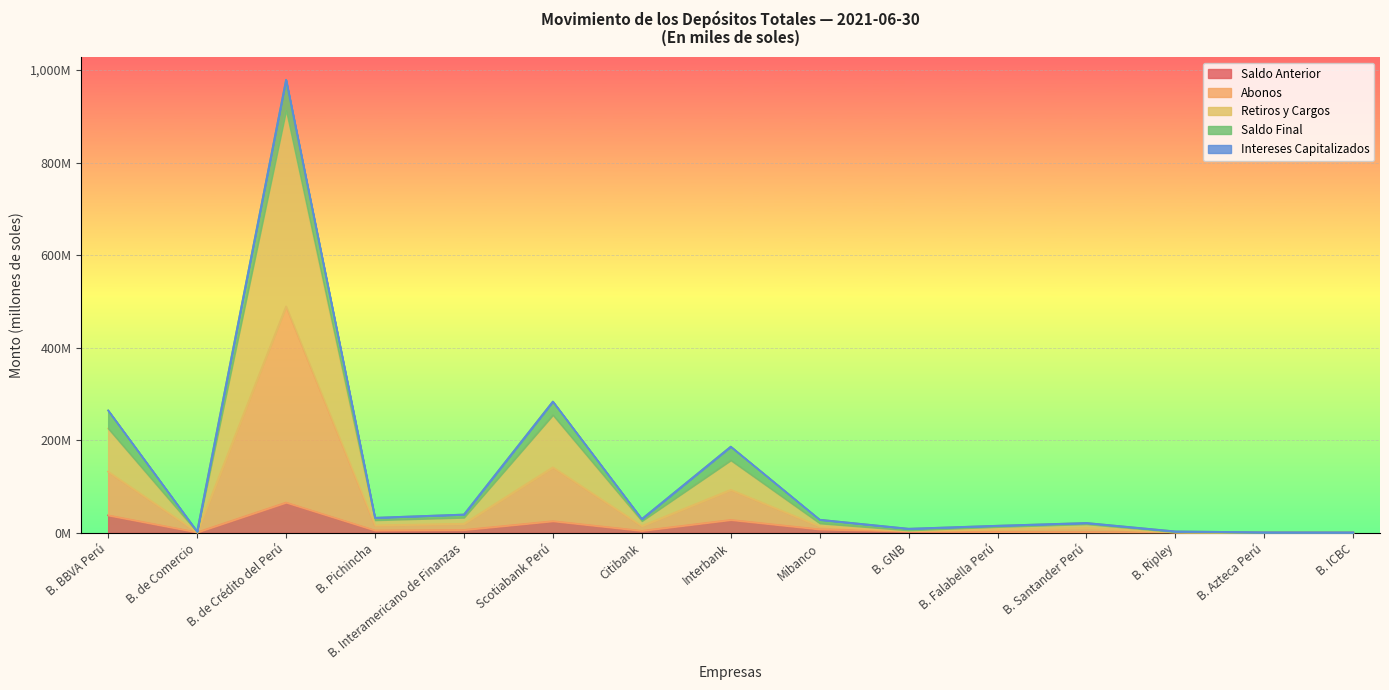

What is the lowest value of the Abonos series?

1.1